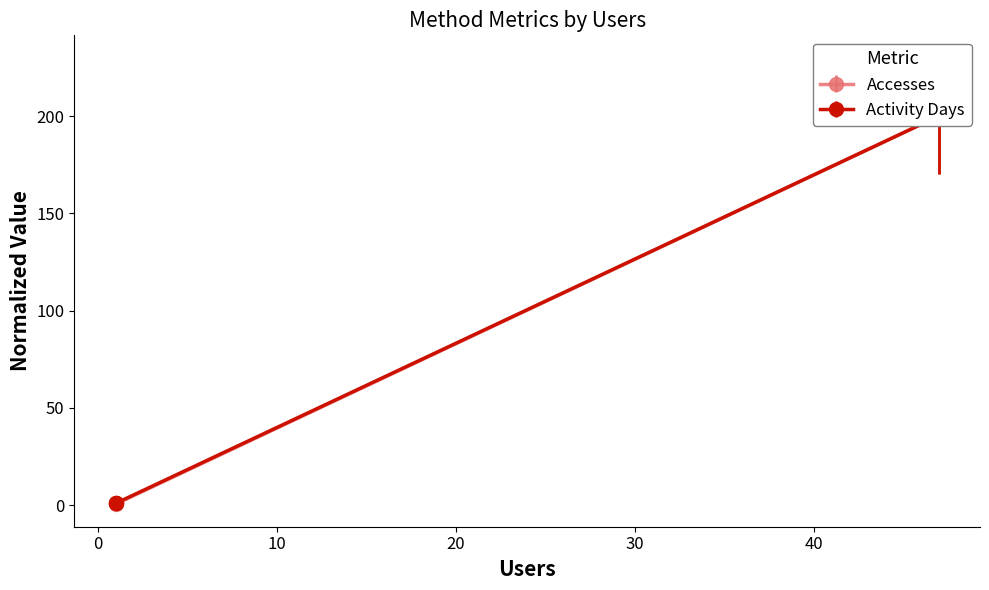

Which series has the widest spread of values?

Accesses